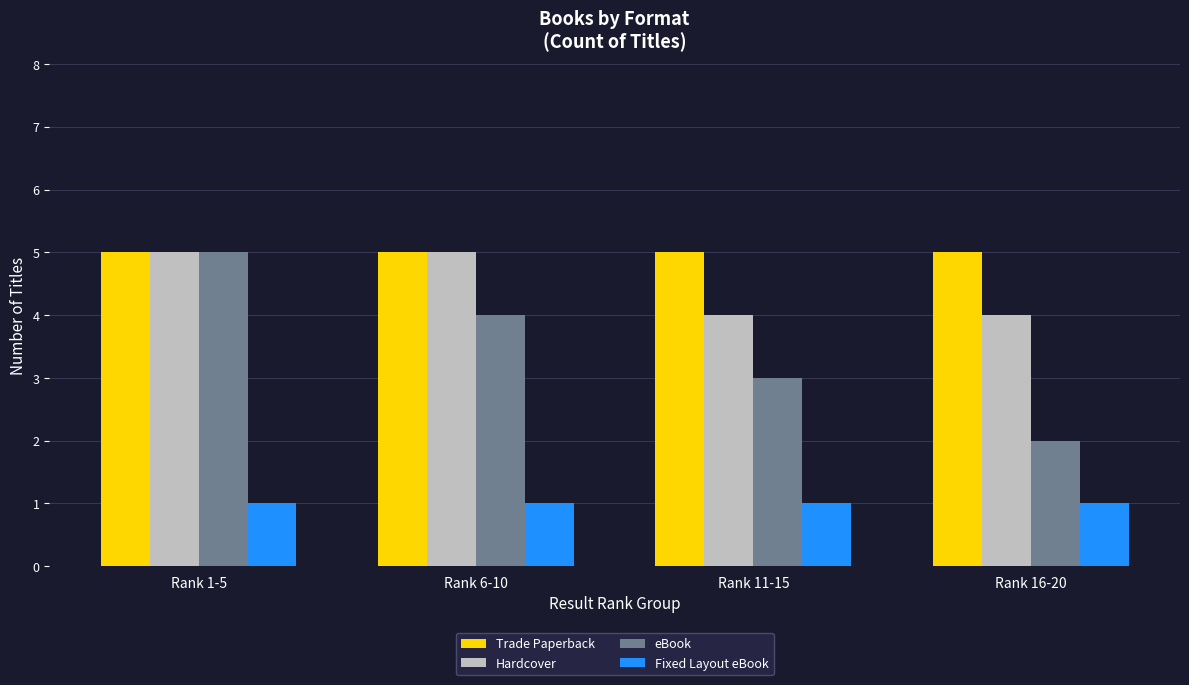

Which series has the largest total across all categories?

Trade Paperback